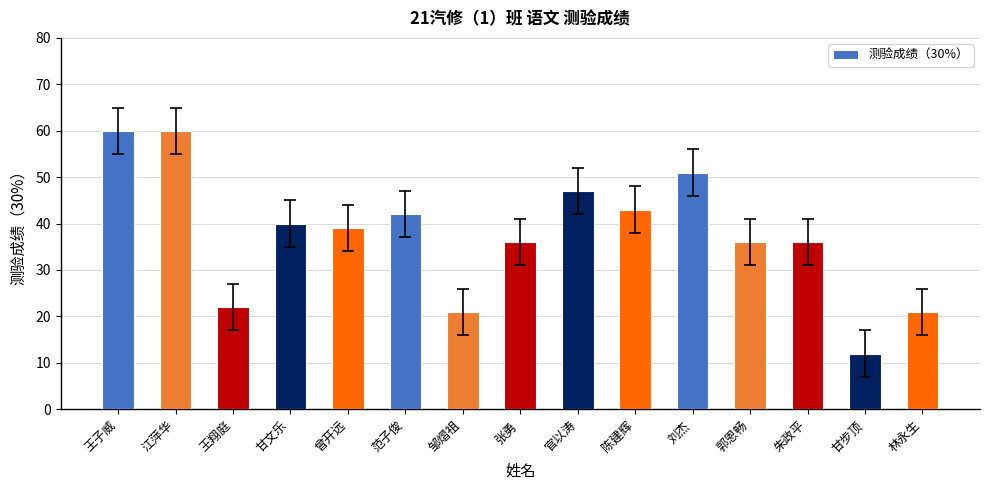

True or false: the data shows 43 at 陈建辉.

True